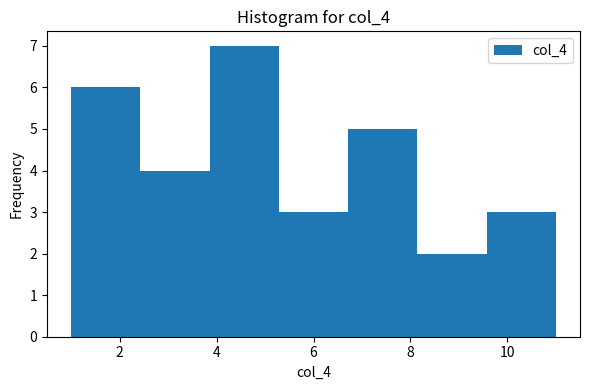

How tall is the bar that spans 2.4 to 3.8 on the x-axis? Neither the bar edges nor the heights are printed on the chart, so give them approximately, as read against the axes.

4